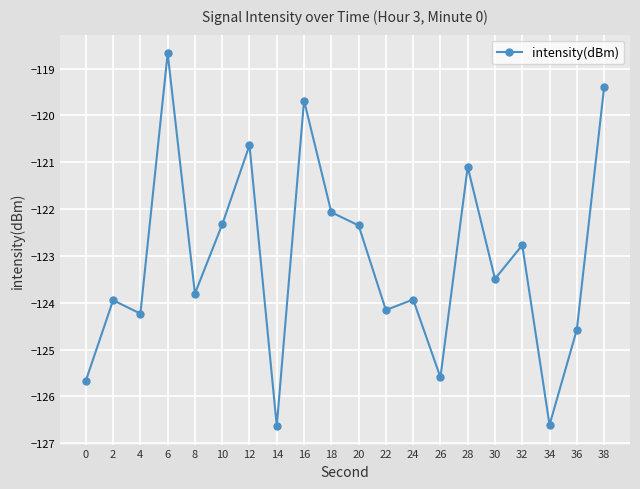

How many points are lower than both their immediate neighbors (excluding endpoints)?

7